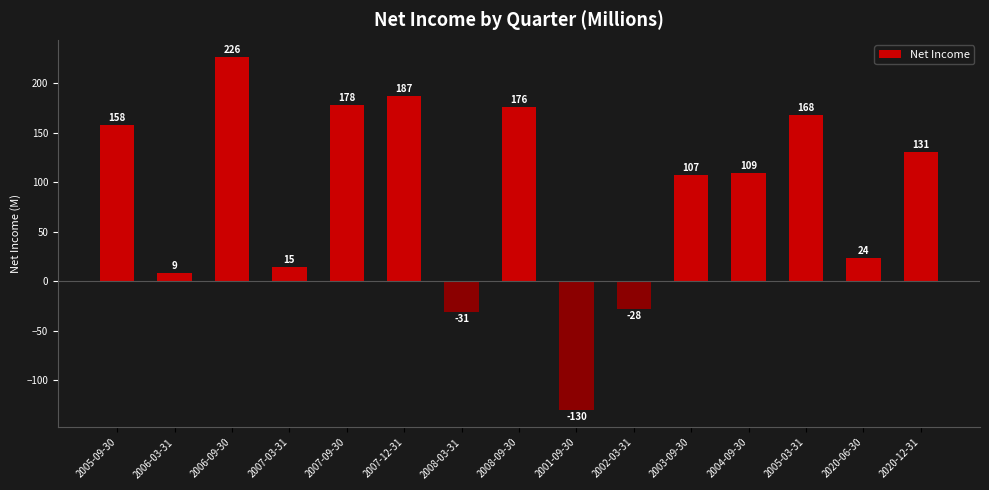

What is the difference between the values at 2003-09-30 and 2002-03-31?

135.2